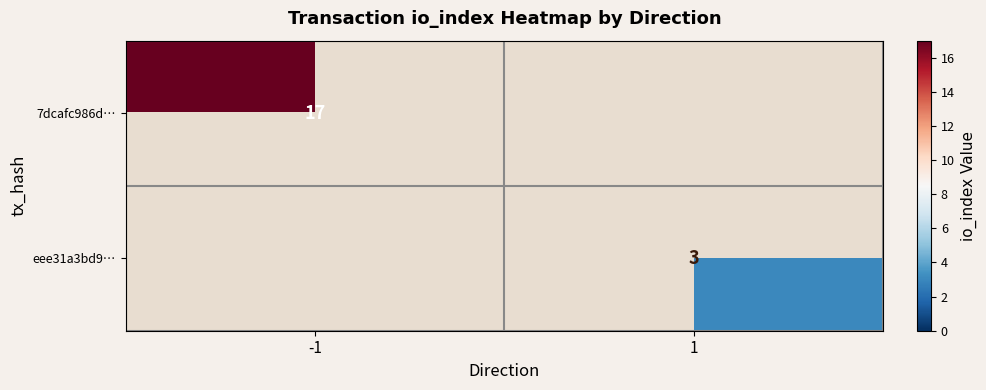

Is it true that eee31a3bd9… equals 5 at 1?

False